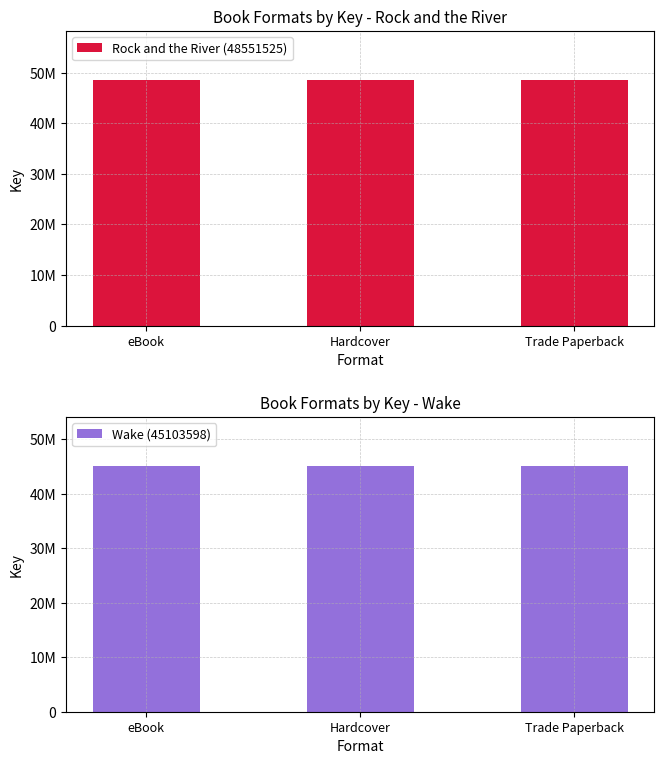

What is the label of the 1st bar from the left?

eBook